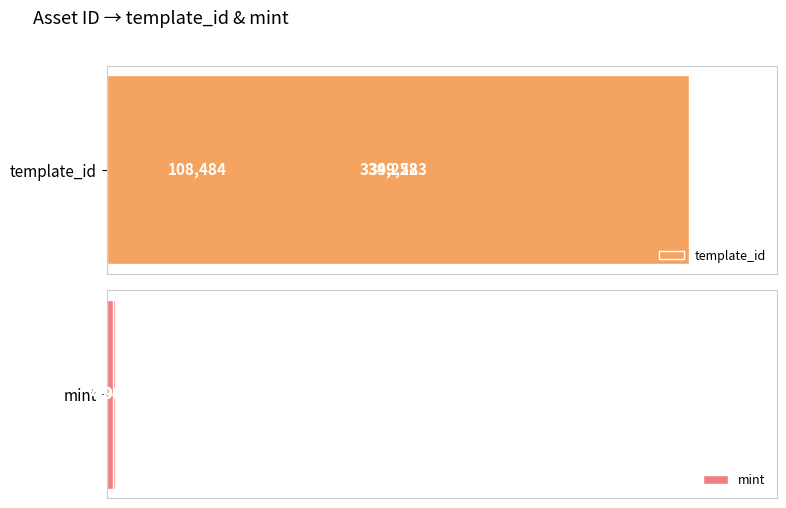

Is it true that mint equals 8309 at 50000?

False